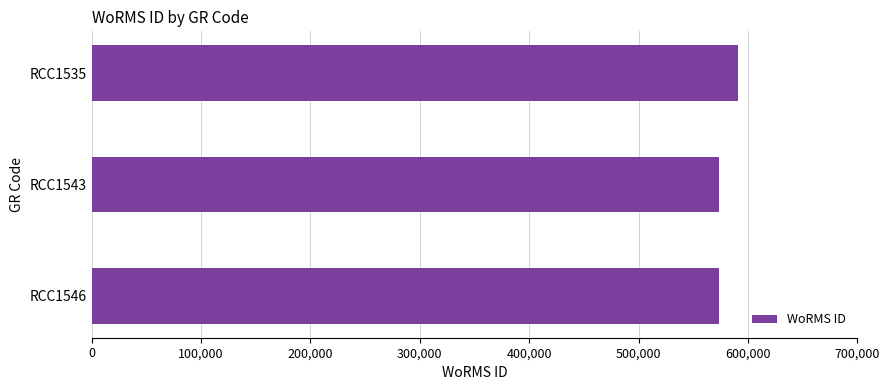

Count the number of categories in the chart.

3